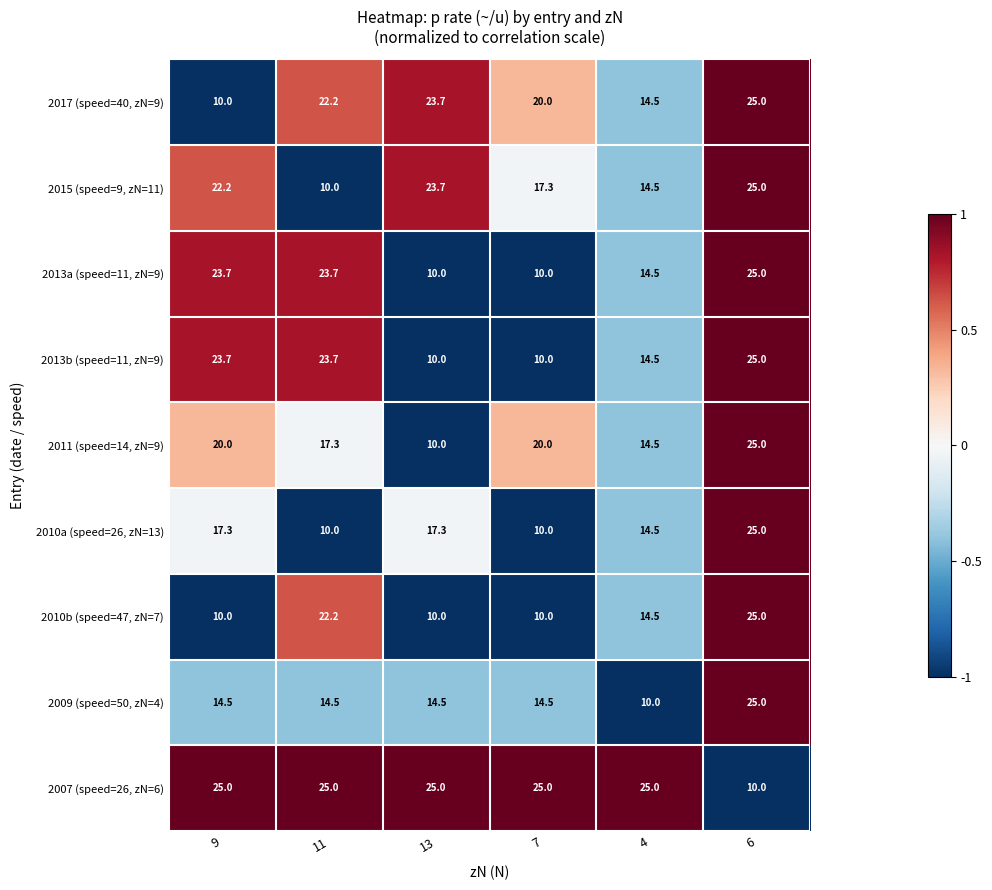

The value of 2013b (speed=11, zN=9) at 7 is 10.0. True or false?

True